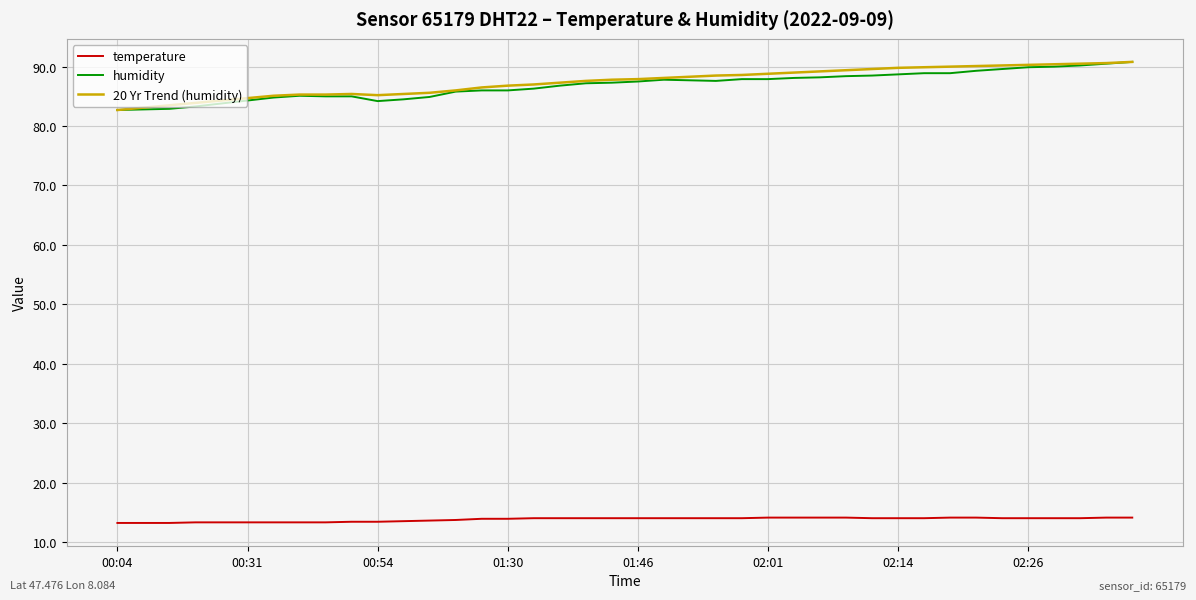

What is the greatest value displayed?

90.8